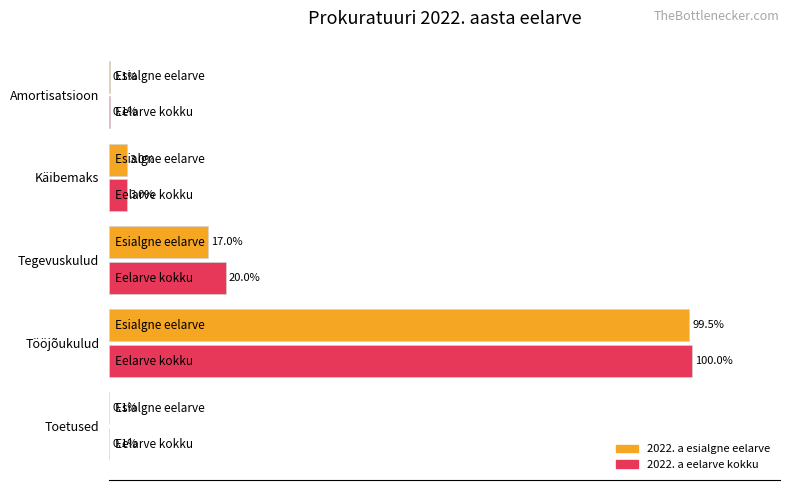

At which category is the sum across all series the highest?

Tööjõukulud